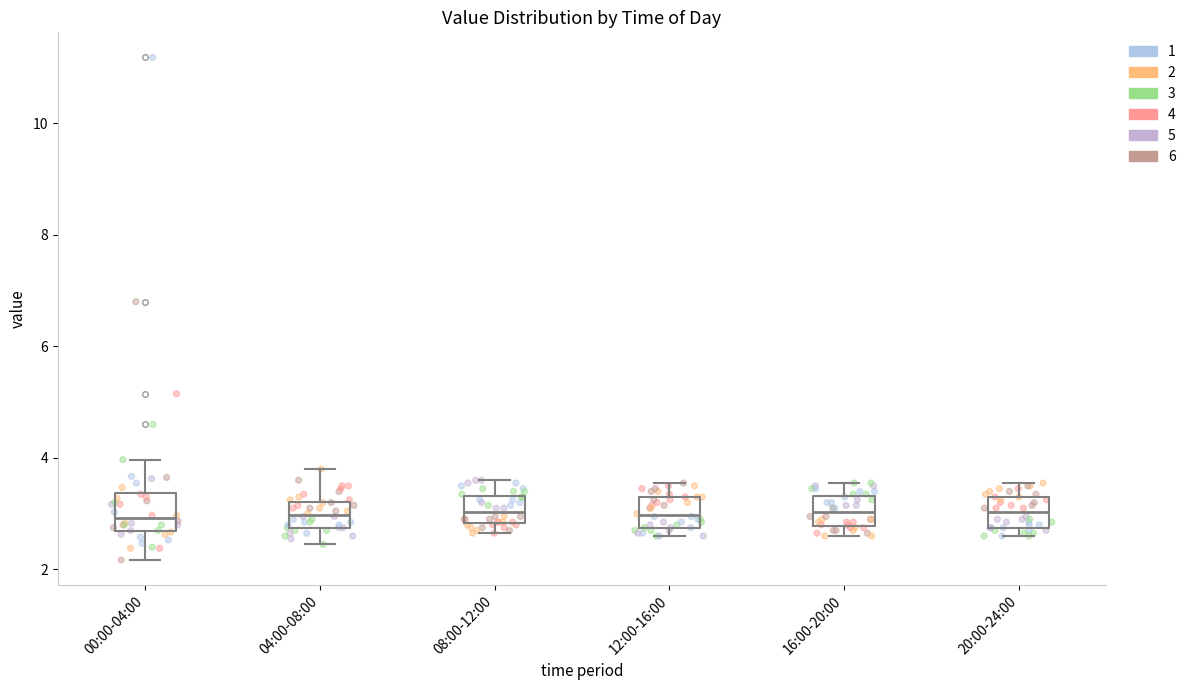

Reading left to right, read every box against the y-axis: the position of its median line, the range the box covers, and the ends of its whiskers. The values are not printed on the chart, so give them approximately, as read against the axis.

00:00-04:00: median 3.0, box 2.6 to 3.4, whiskers 2.2 to 4.0
04:00-08:00: median 3.0, box 2.8 to 3.2, whiskers 2.4 to 3.8
08:00-12:00: median 3.0, box 2.8 to 3.4, whiskers 2.6 to 3.6
12:00-16:00: median 3.0, box 2.8 to 3.4, whiskers 2.6 to 3.6
16:00-20:00: median 3.0, box 2.8 to 3.4, whiskers 2.6 to 3.6
20:00-24:00: median 3.0, box 2.8 to 3.4, whiskers 2.6 to 3.6